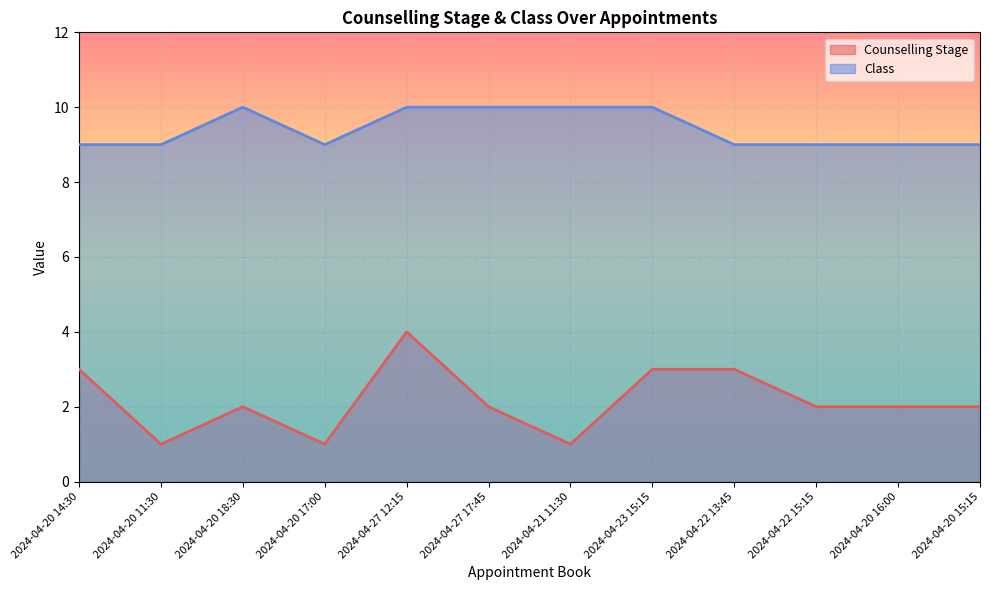

What is the difference between the maximum and minimum values in the Counselling Stage series?

3